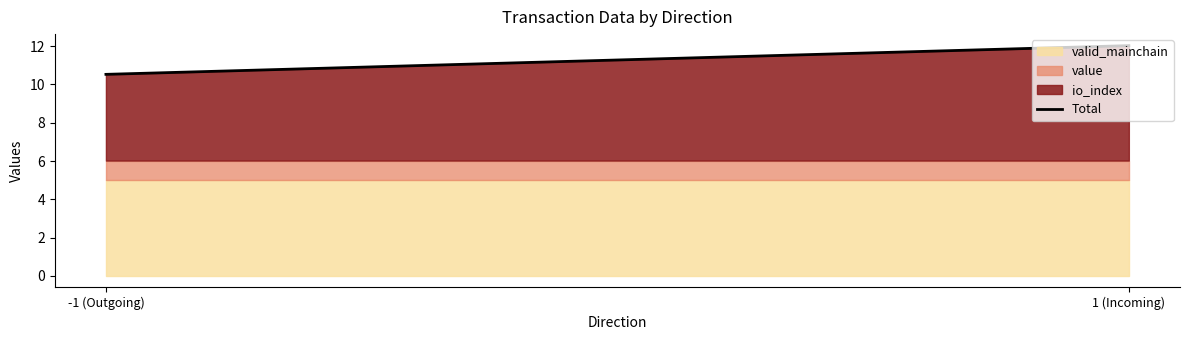

The value at -1 (Outgoing) is 2.4. True or false?

False